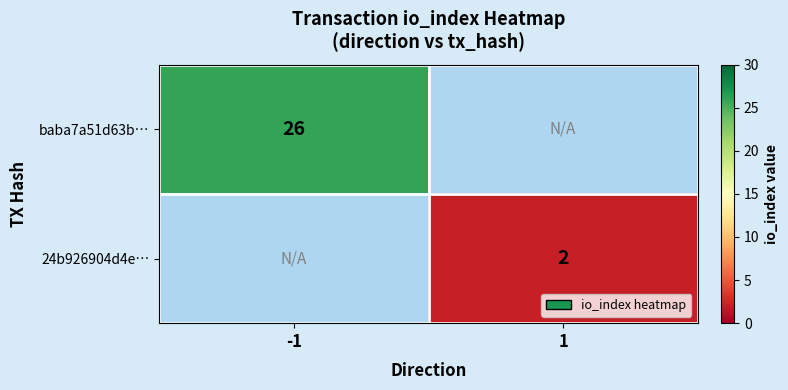

True or false: 24b926904d4e… has a value of 3 at 1.

False